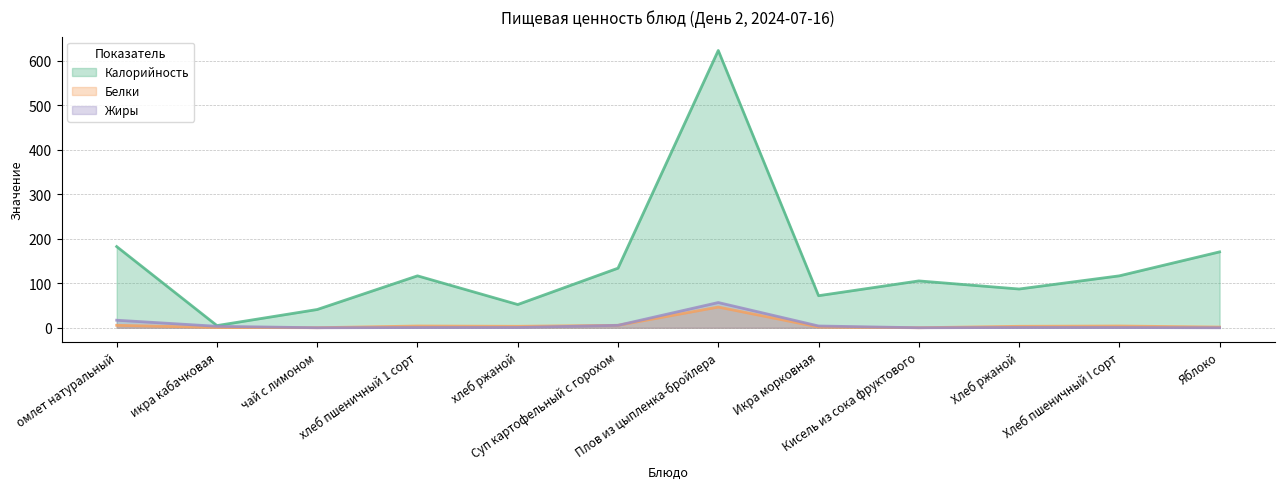

Is it true that Белки equals 4.0 at Хлеб пшеничный I сорт?

True